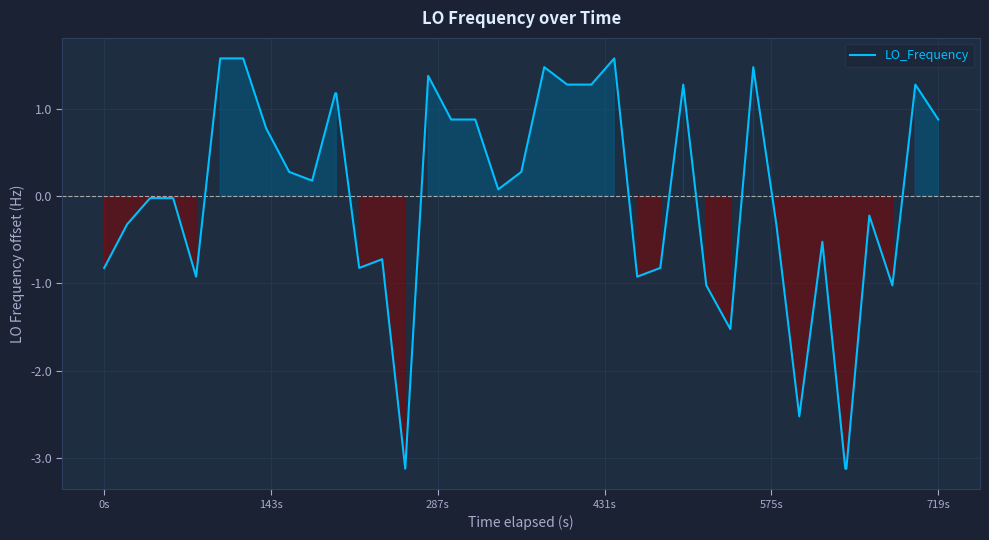

What is the maximum value shown in the chart?

1.6